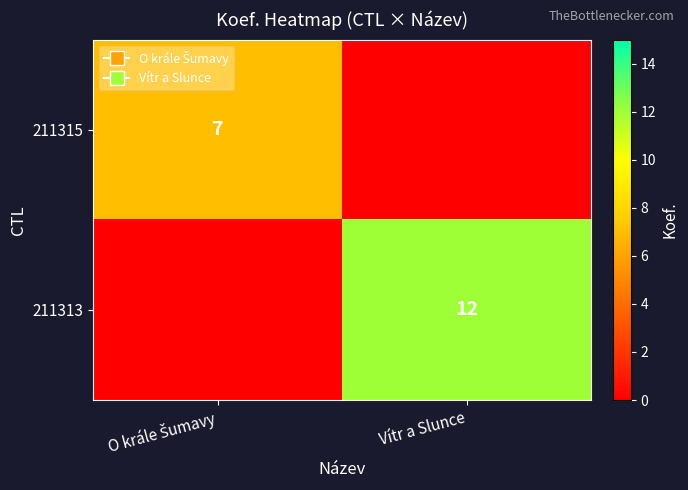

At which category is the sum across all series the highest?

Vítr a Slunce